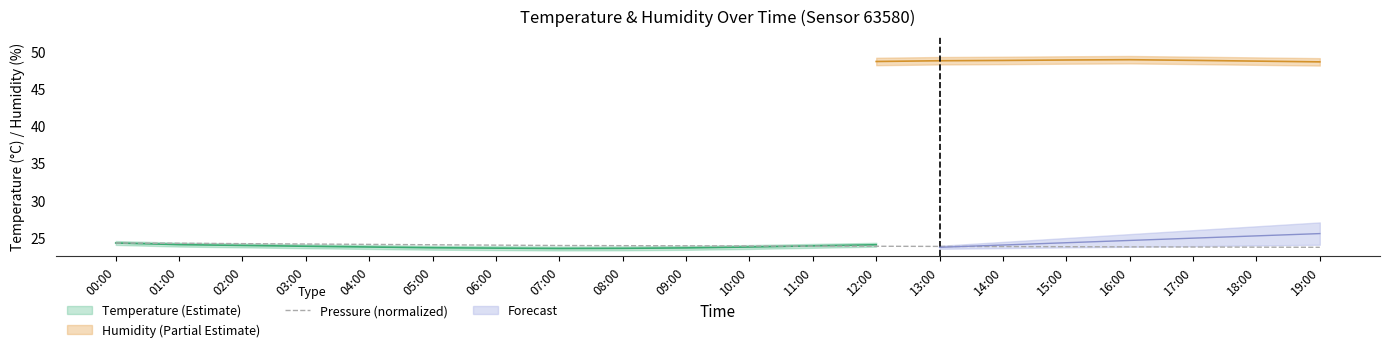

True or false: Pressure (normalized) has a value of 39.2 at 02:00.

False